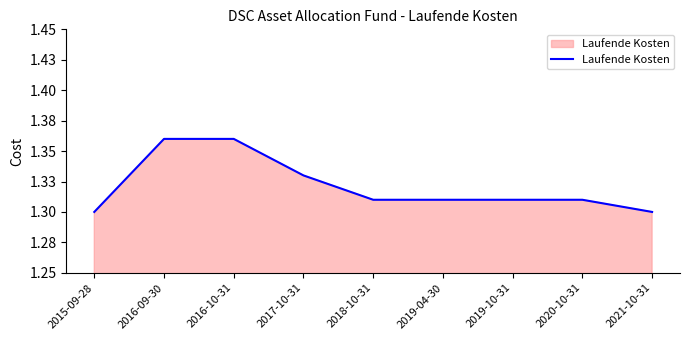

What is the smallest value displayed?

1.3